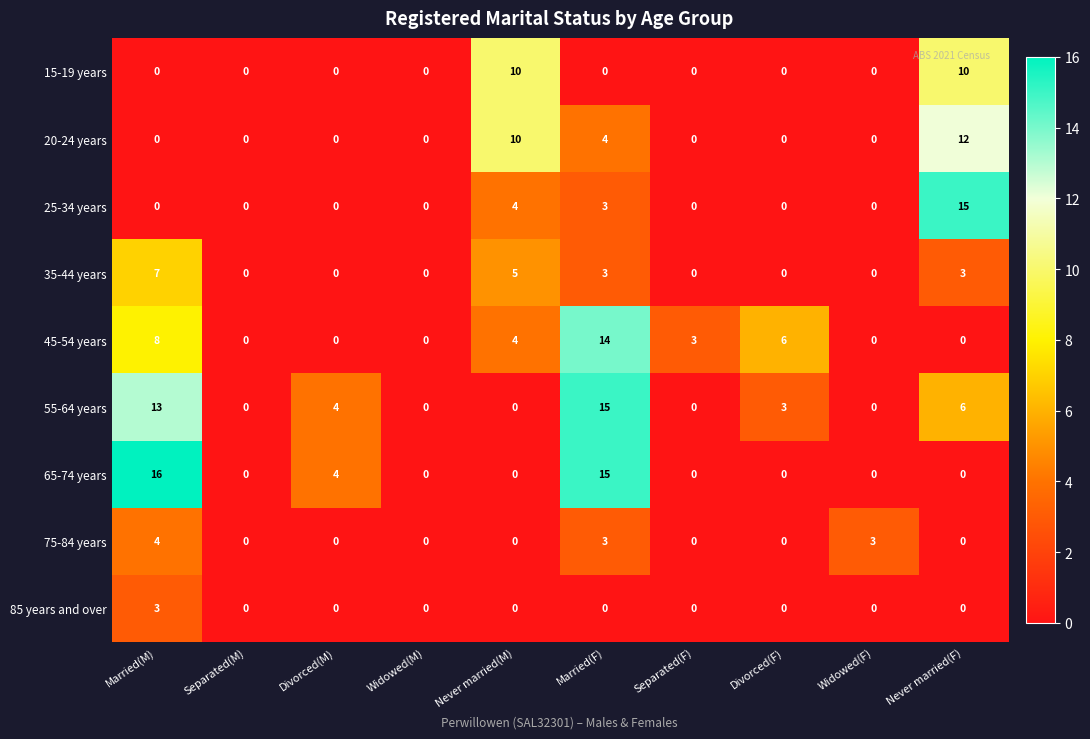

What is the spread (max minus min) of values at Married(F)?

15